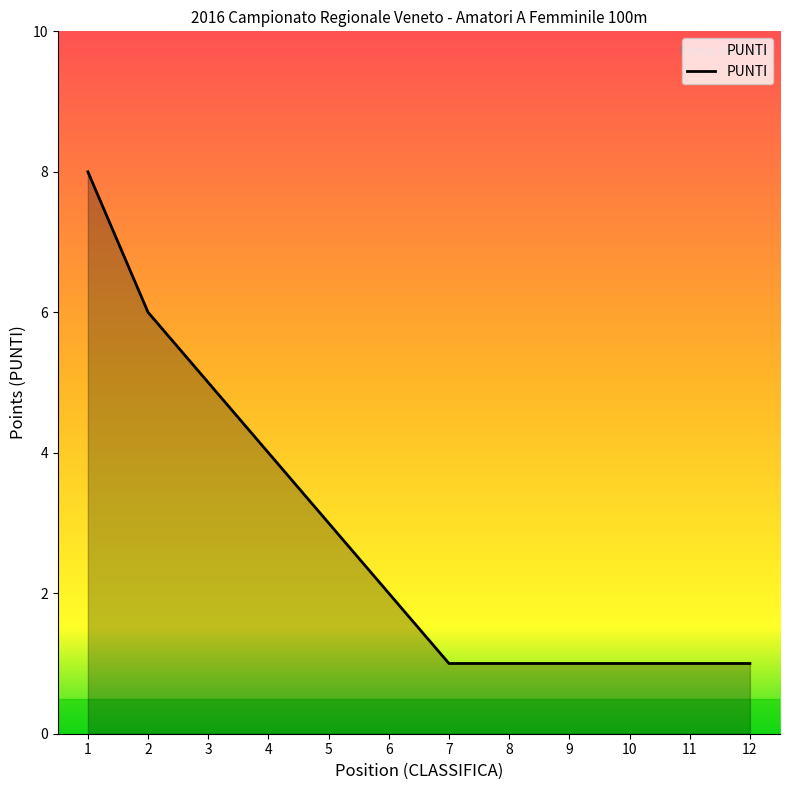

Is it true that the value at 7 is 1?

True